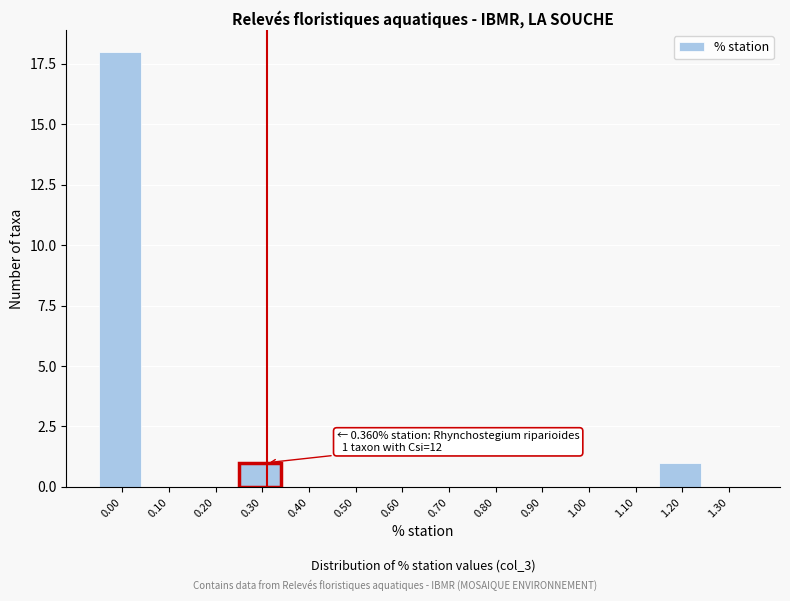

Reading left to right, what are all the values shown in this chart?

0.00=18	0.10=0	0.20=0	0.30=1	0.40=0	0.50=0	0.60=0	0.70=0	0.80=0	0.90=0	1.00=0	1.10=0	1.20=1	1.30=0